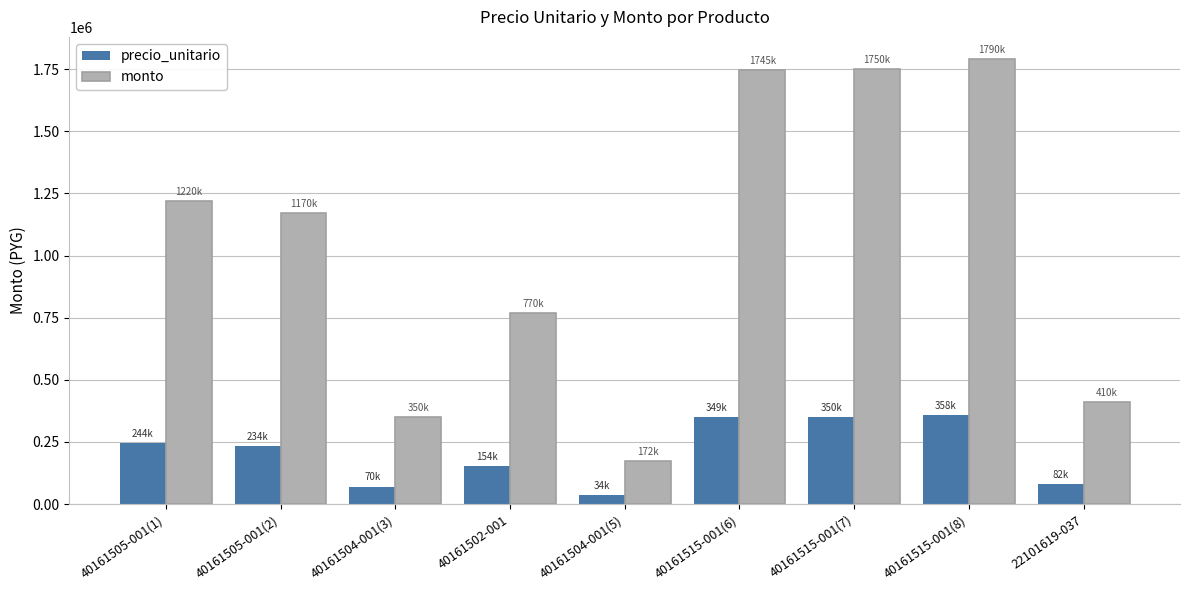

The value of monto at 40161515-001(8) is 1790000. True or false?

True